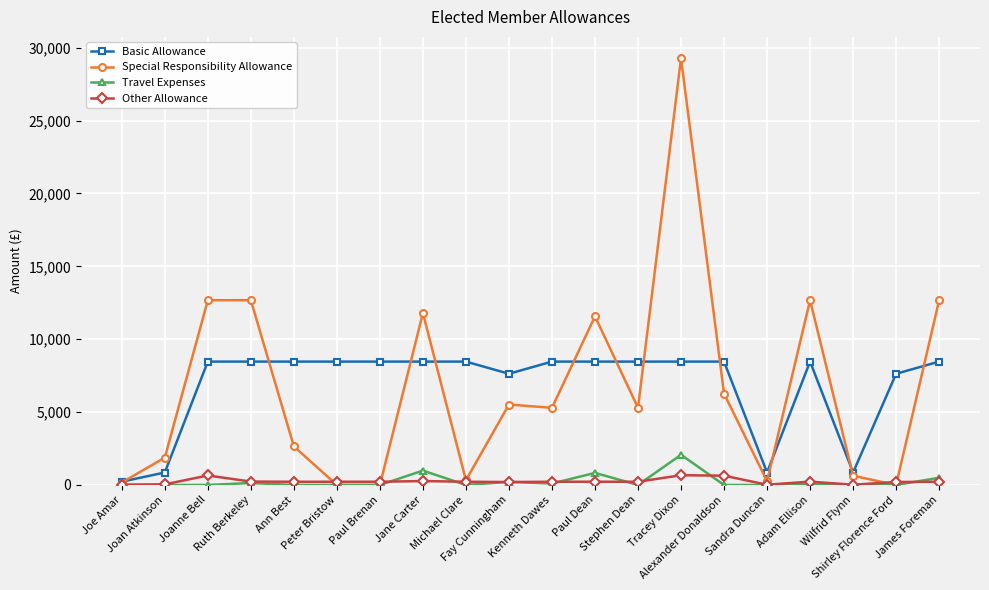

What is the value of the Special Responsibility Allowance point at the 12th from the left?

11567.9